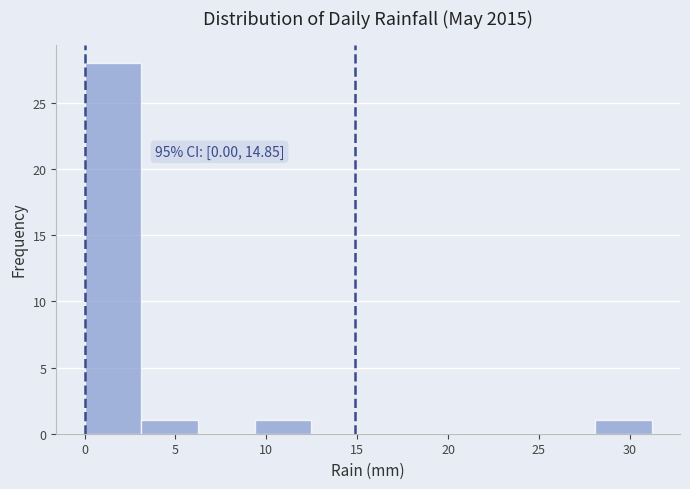

Which range on the x-axis has the tallest bar?

0.0 to 3.0